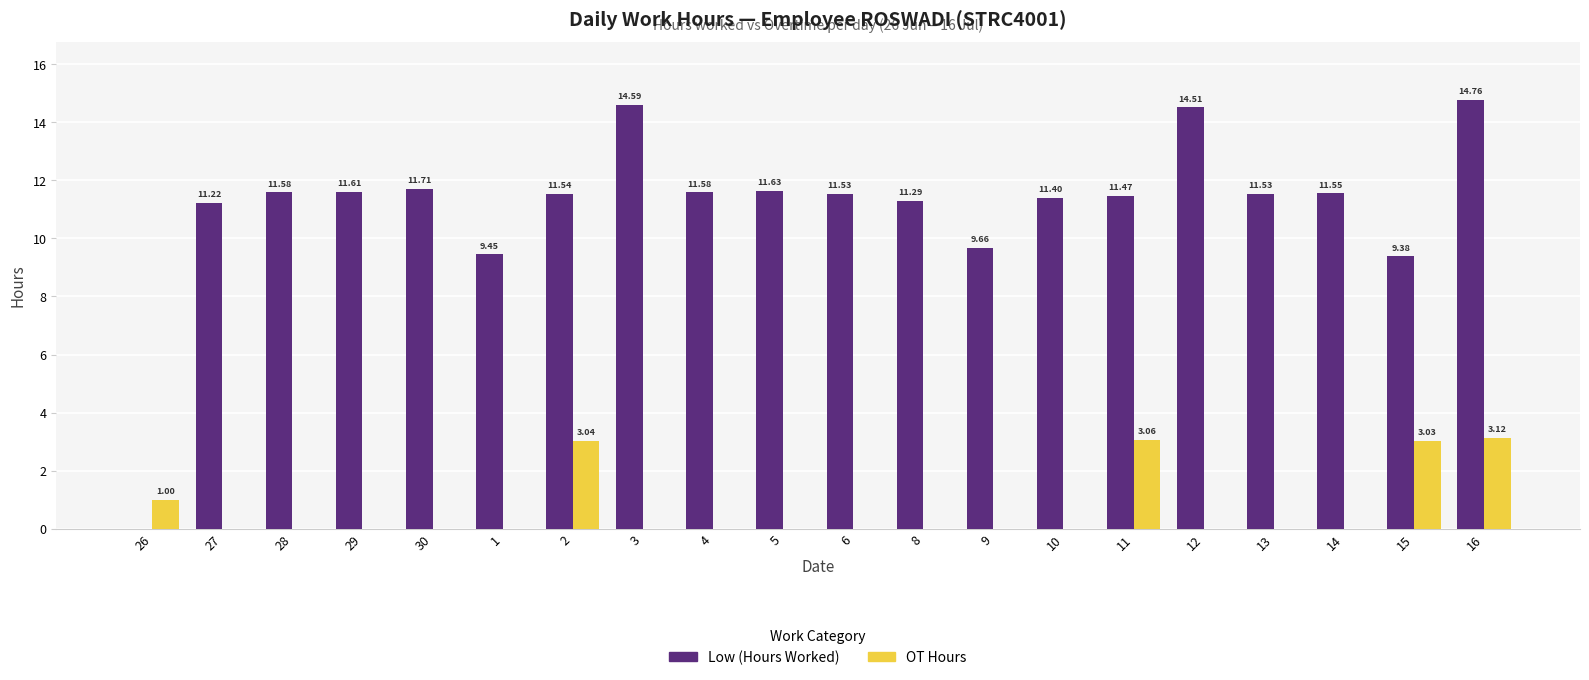

What are all the series names shown in the legend?

Low (Hours Worked), OT Hours